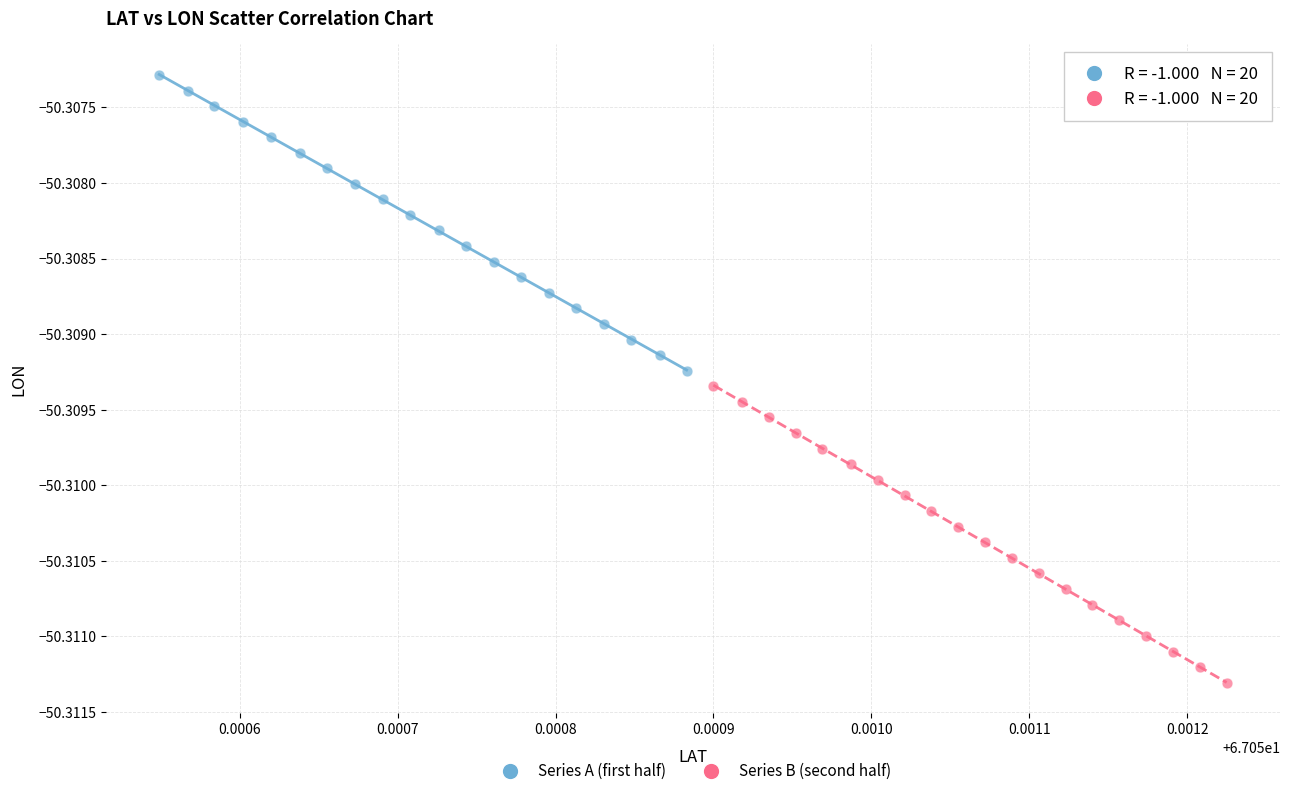

What are all the series names shown in the legend?

Series A (first half), Series B (second half)